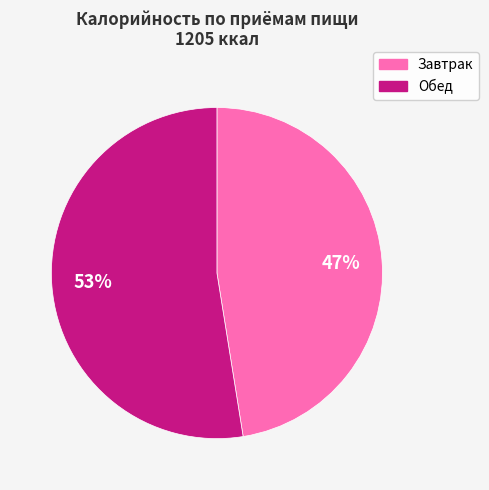

Which category accounts for the majority?

Обед